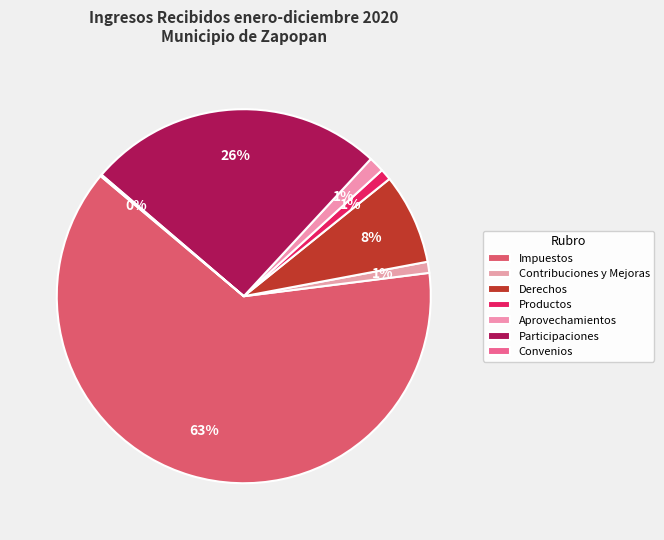

To the nearest percent, what is the difference between the Impuestos and Contribuciones y Mejoras slice percentages?

62%